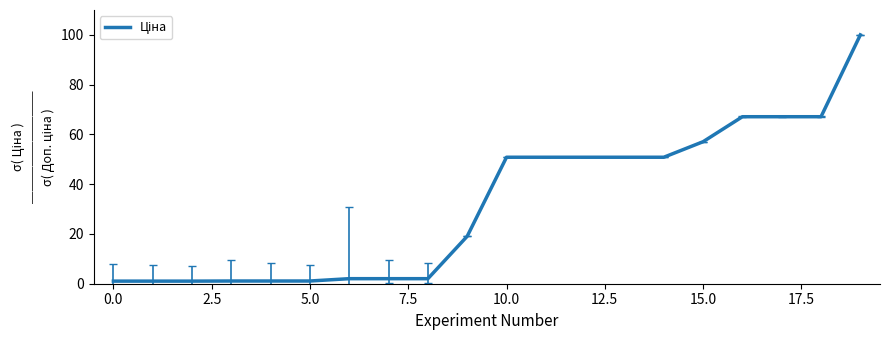

What is the greatest value displayed?

100.0